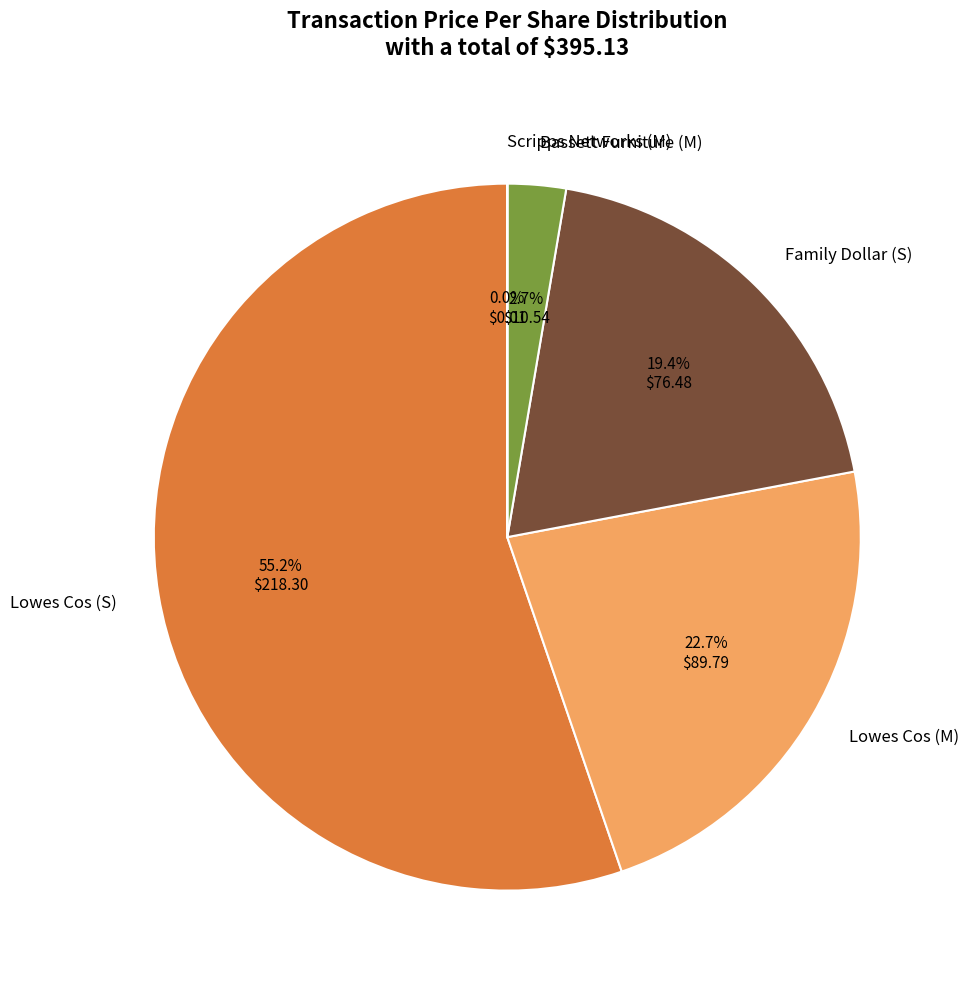

True or false: Family Dollar (2015-01-28 S) accounts for 19% of the total.

True